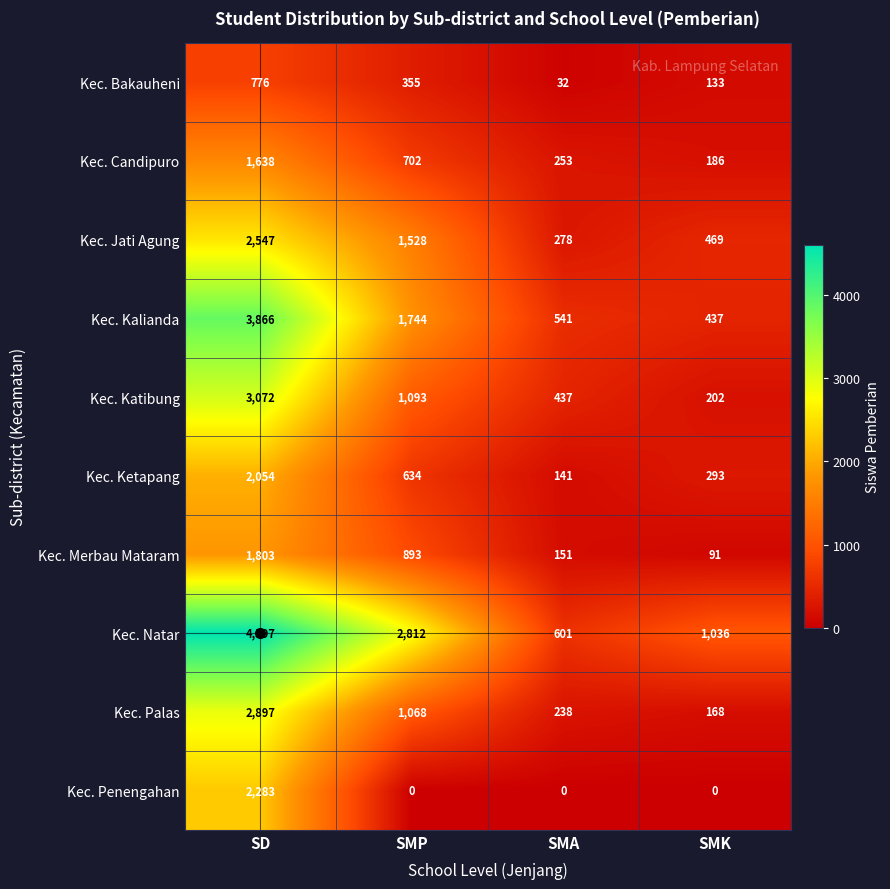

Which series has the largest total across all categories?

Kec. Natar